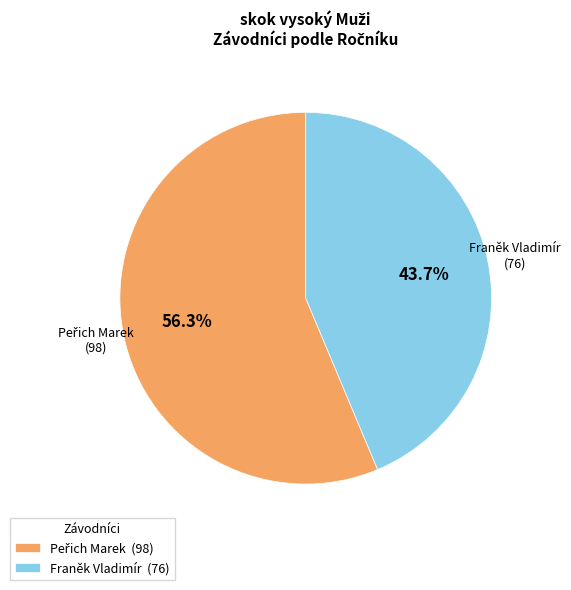

How many segments does this pie chart have?

2